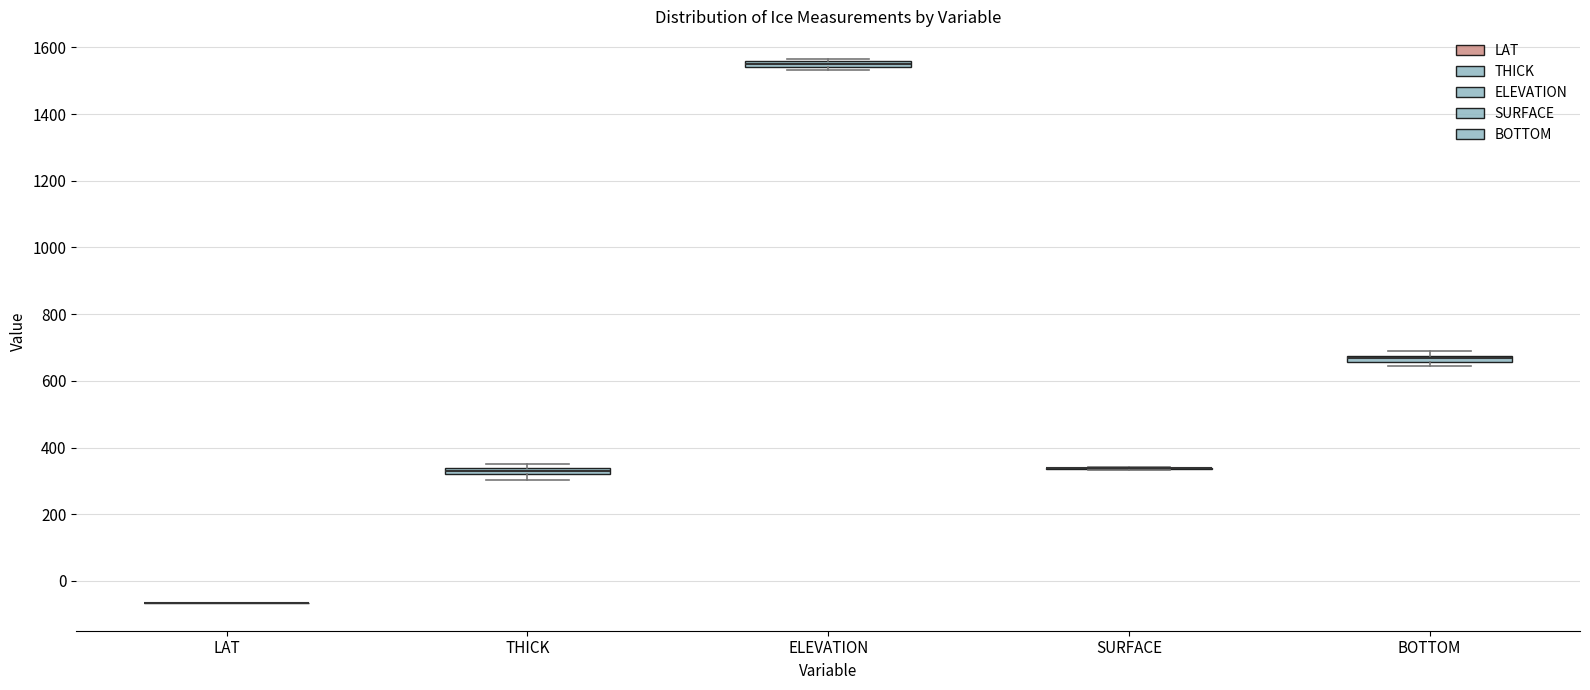

Where is the upper edge of the box for ELEVATION on the y-axis? The values are not printed on the chart, so give them approximately, as read against the axis.

1560